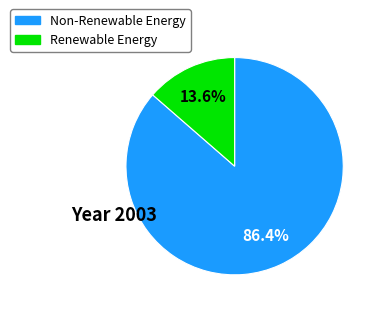

Is the sum of Renewable Energy and Non-Renewable Energy greater than half?

Yes